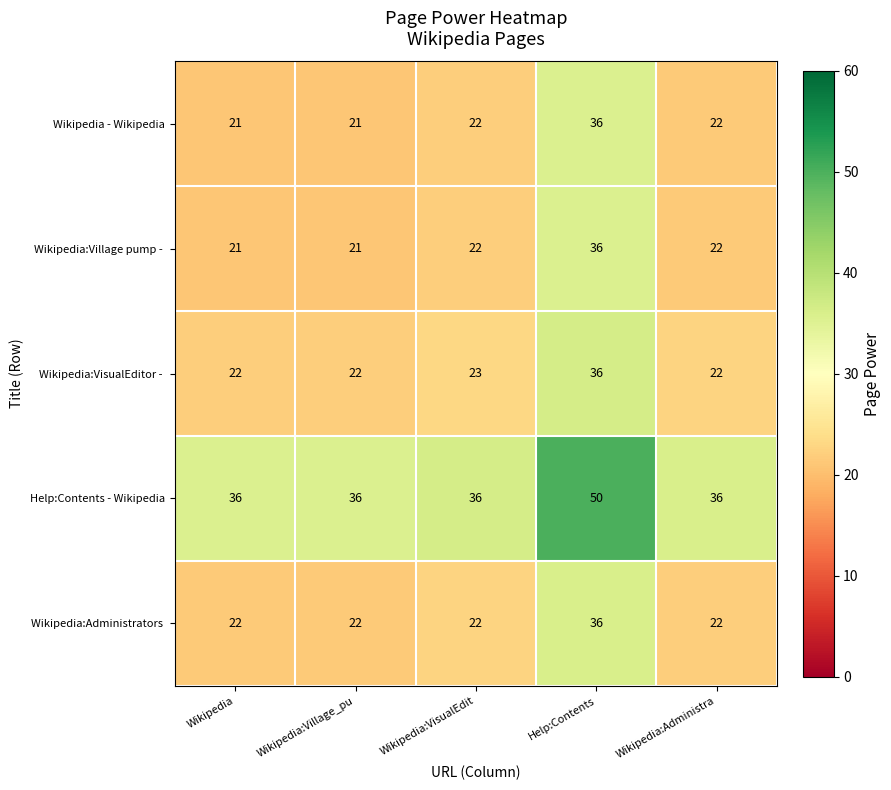

What is the total value across all series at Wikipedia:Village_pu?

122